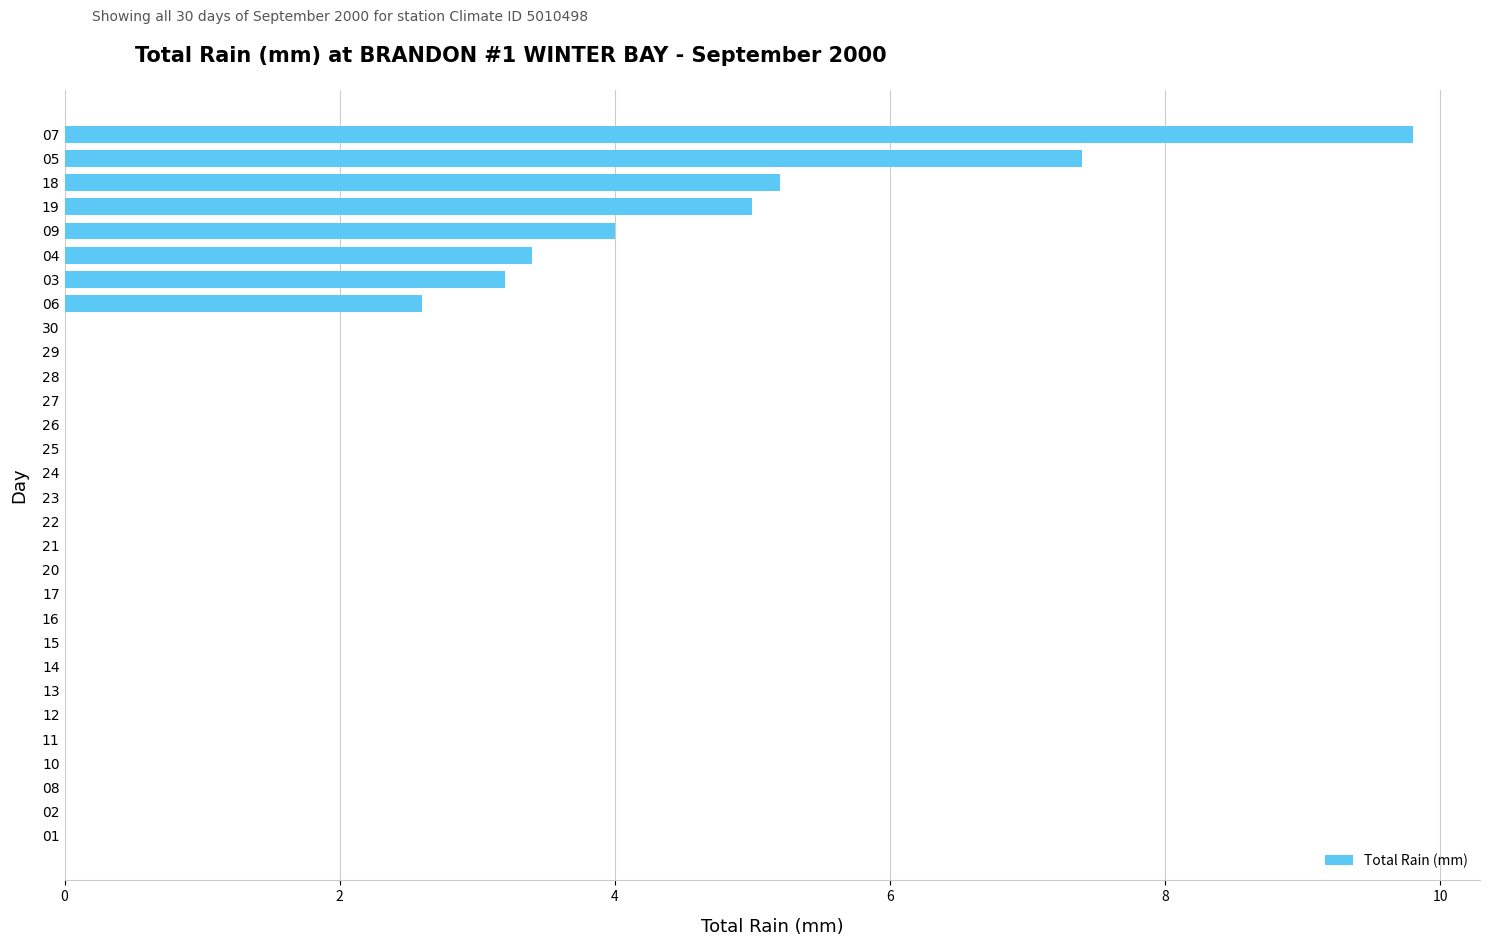

True or false: the data shows 3.2 at 03.

True